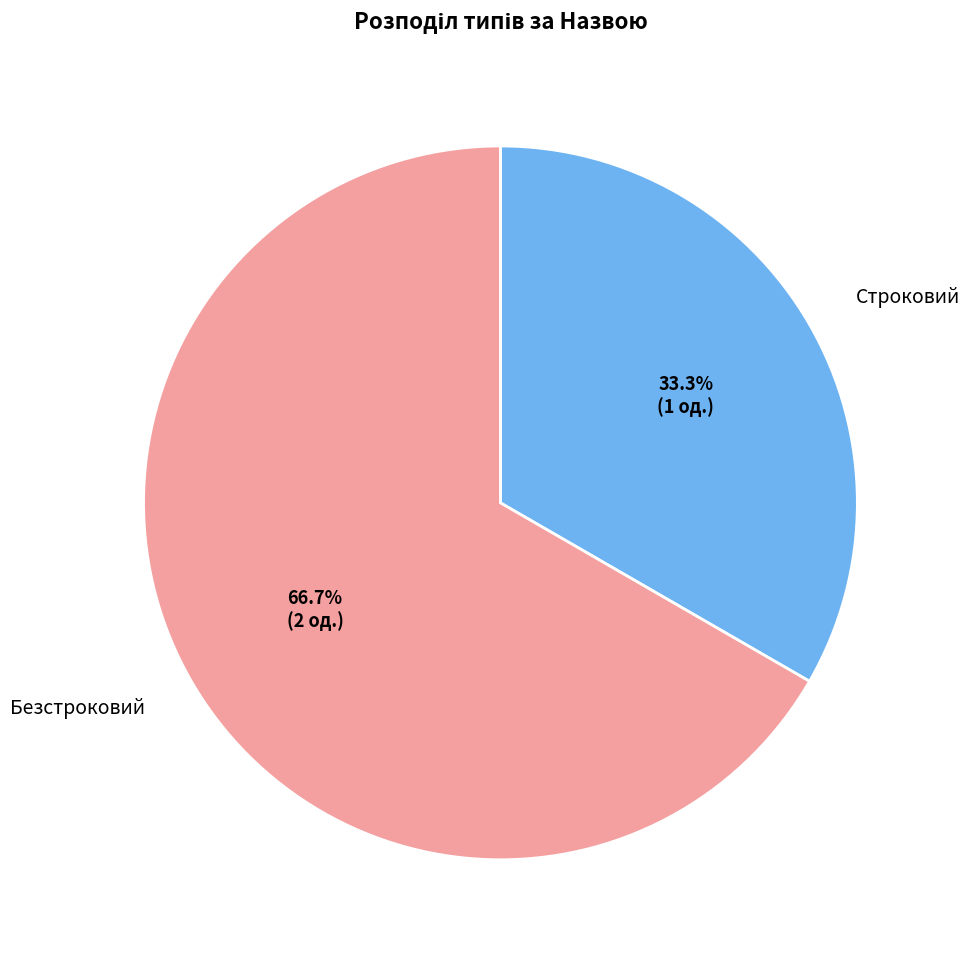

To the nearest percent, what is the difference between the Строковий and Безстроковий slice percentages?

33%